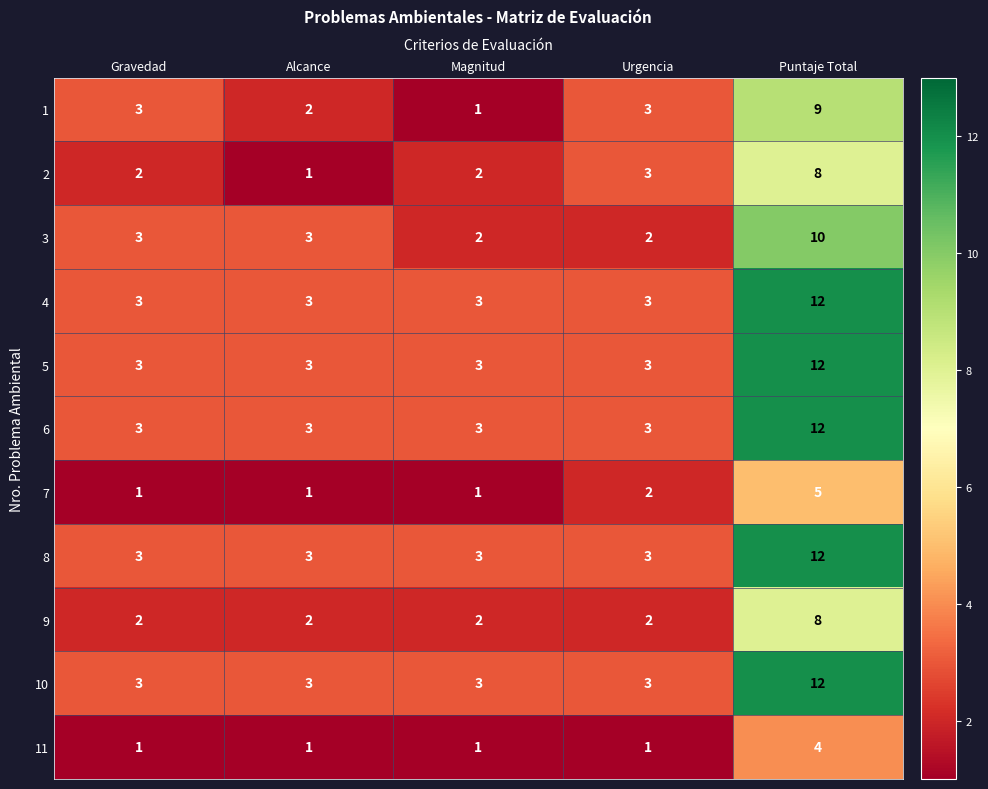

What is the greatest value displayed?

12